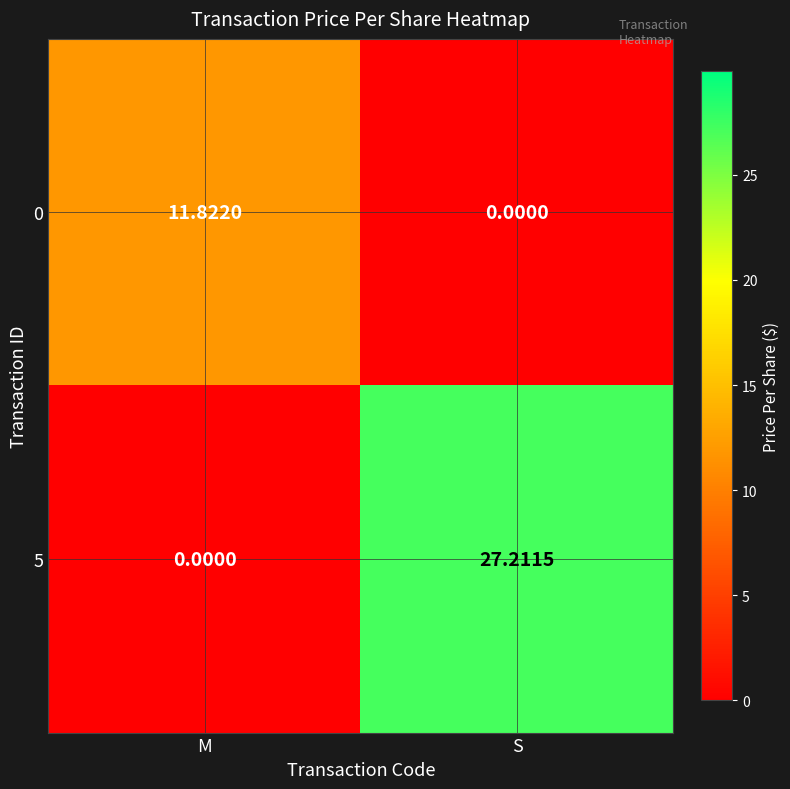

What is the total value across all series at S?

27.2